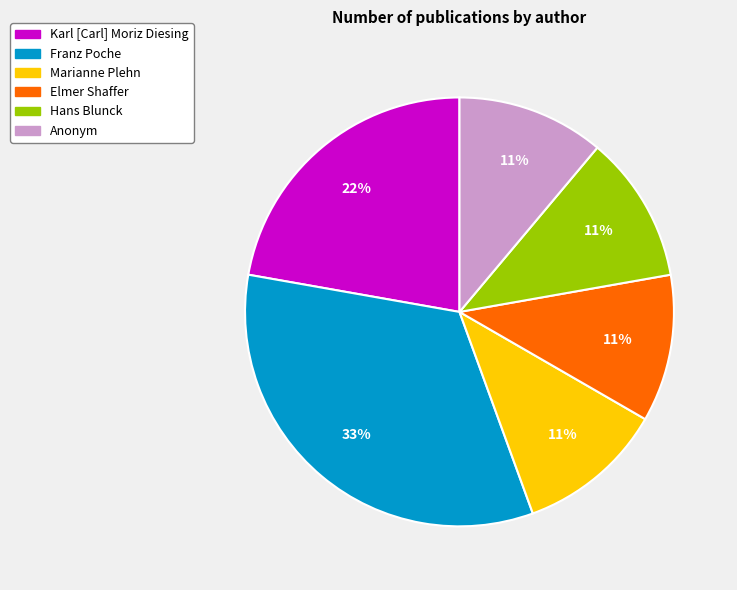

What is the ratio of the value at Marianne Plehn to the value at Elmer Shaffer?

1.0